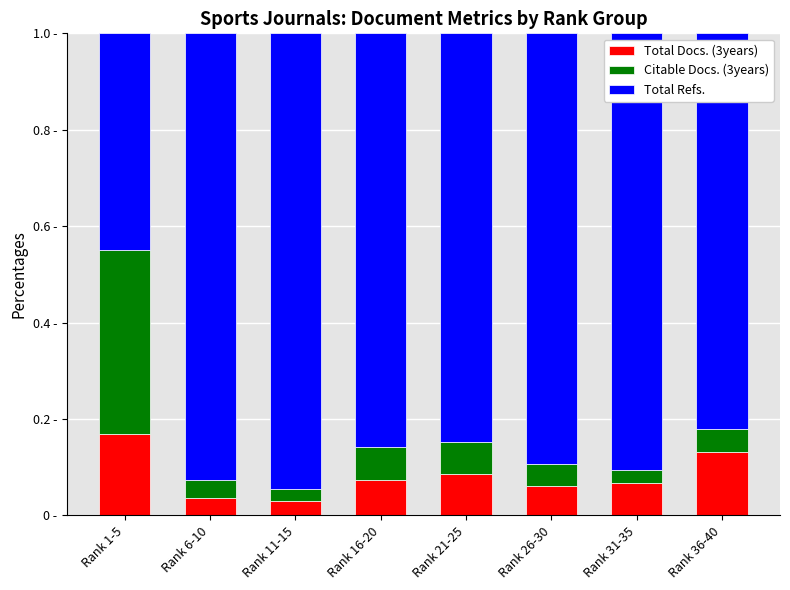

What are all the series names shown in the legend?

Total Docs. (3years), Citable Docs. (3years), Total Refs.